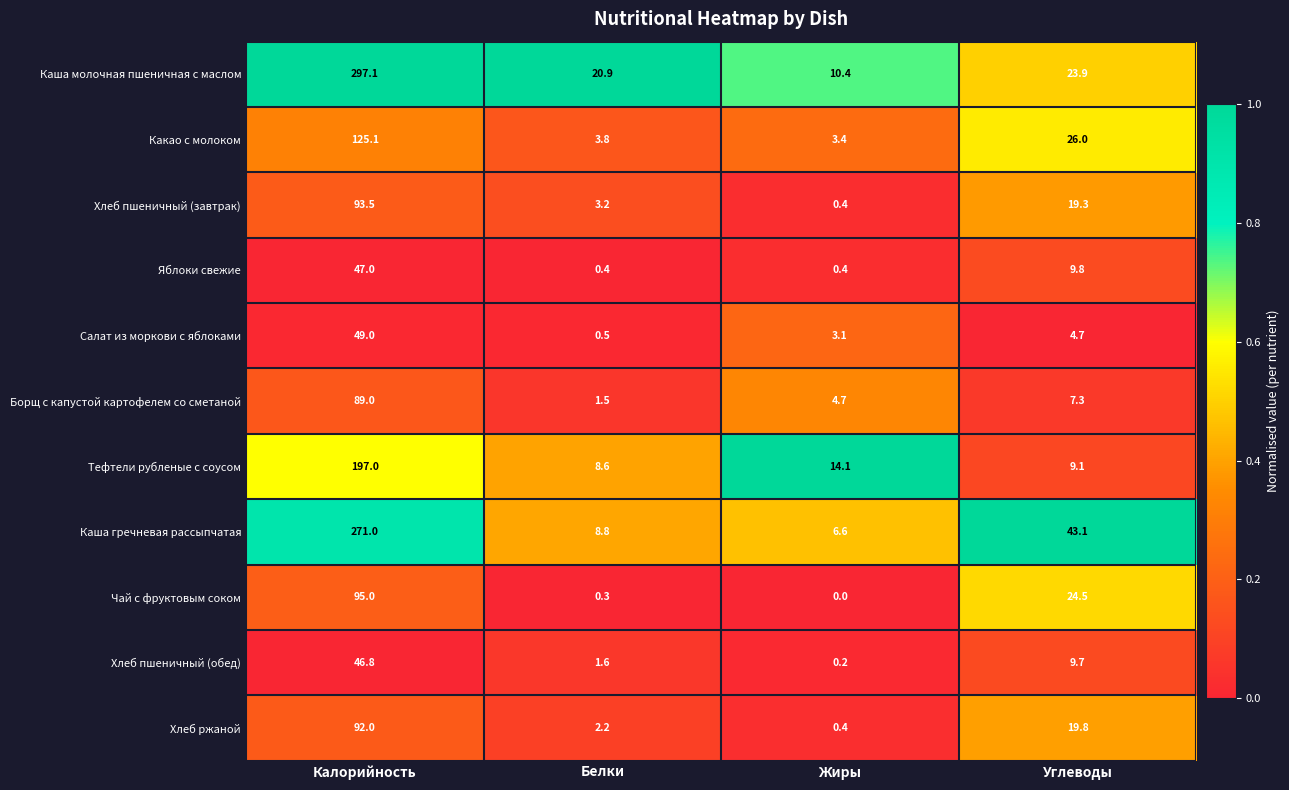

Is it true that Хлеб пшеничный (завтрак) equals 1.3 at Белки?

False